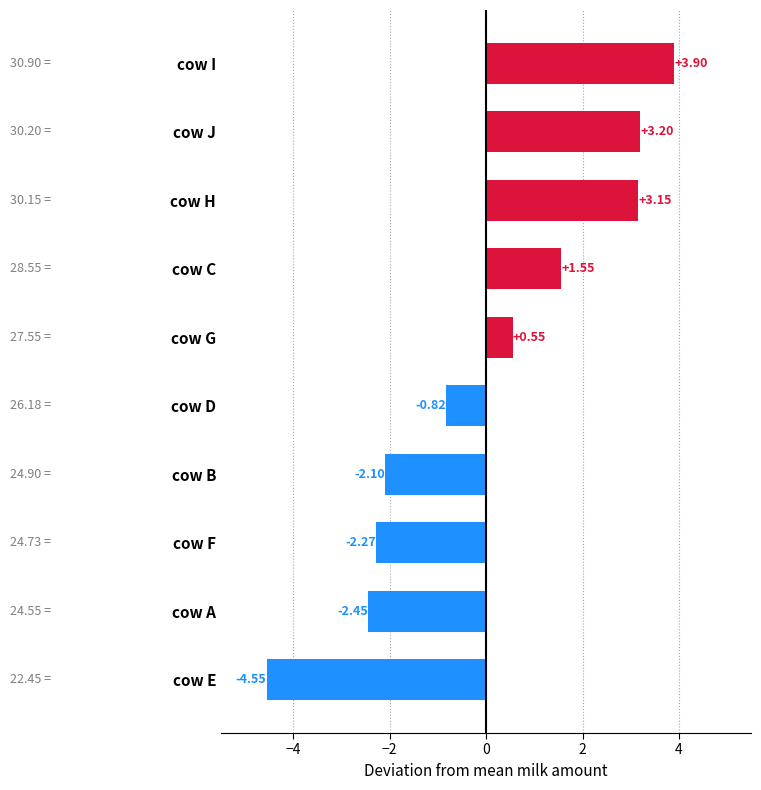

Are the bars horizontal?

Yes